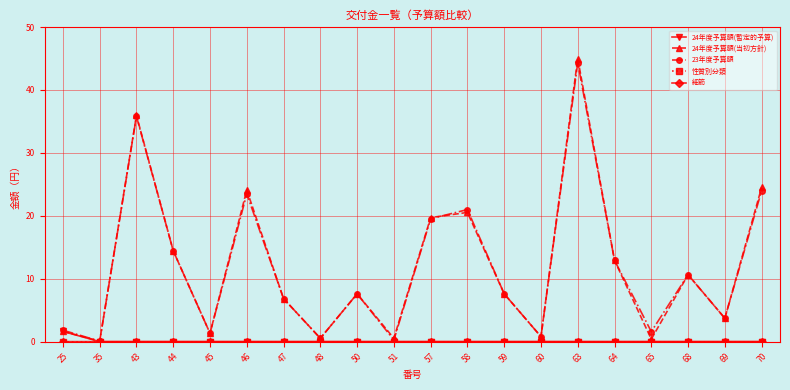

What is the value of the 23年度予算額 point at the 18th from the left?

10.6